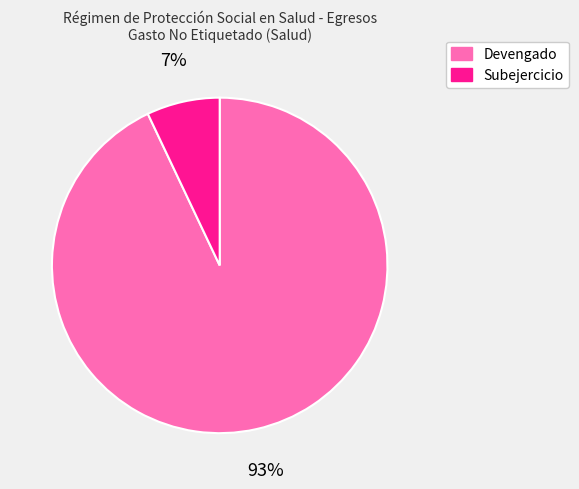

Count the number of slices in the pie.

2